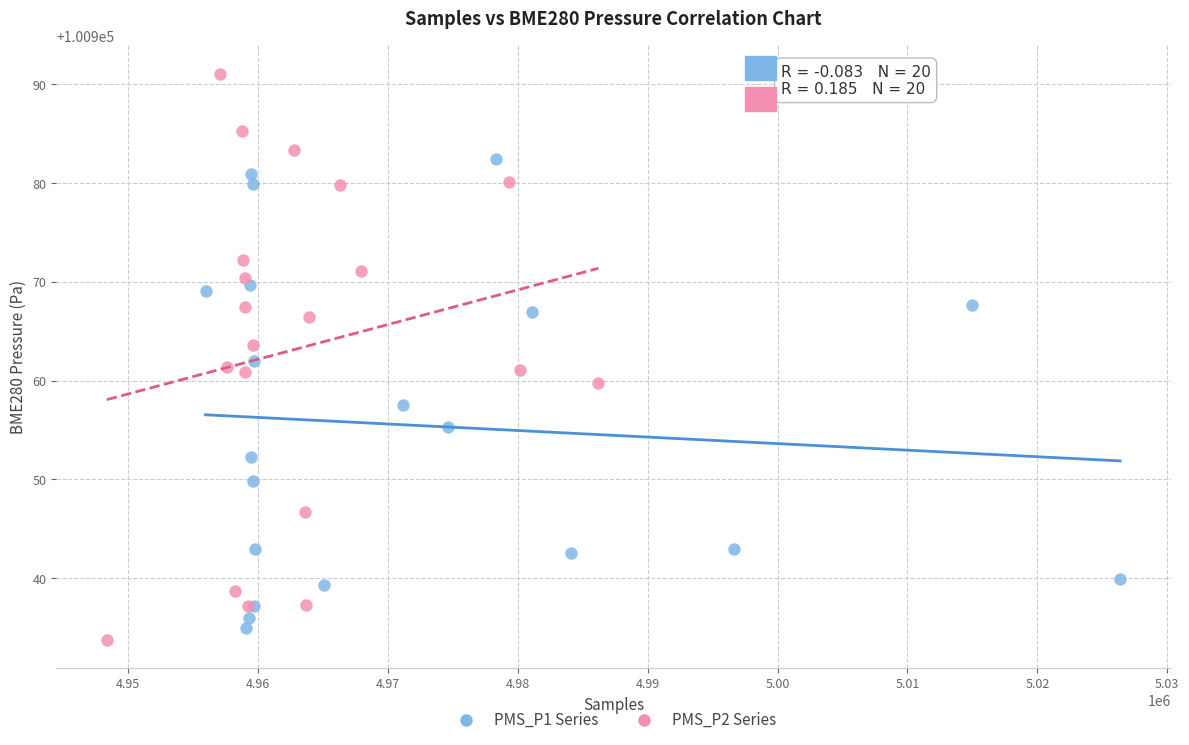

Which series reaches the maximum Y coordinate?

PMS_P2 Series